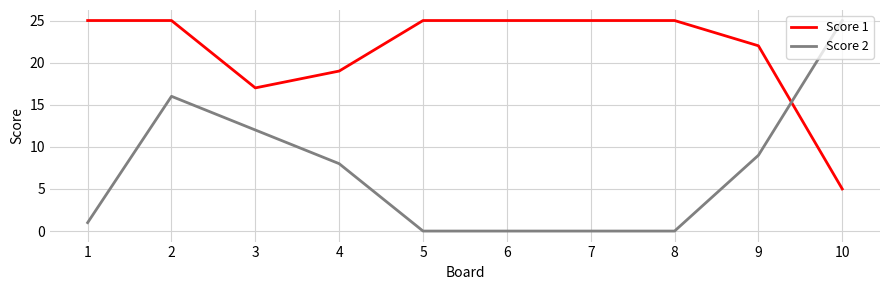

Which series has the largest range (max minus min)?

Score 2